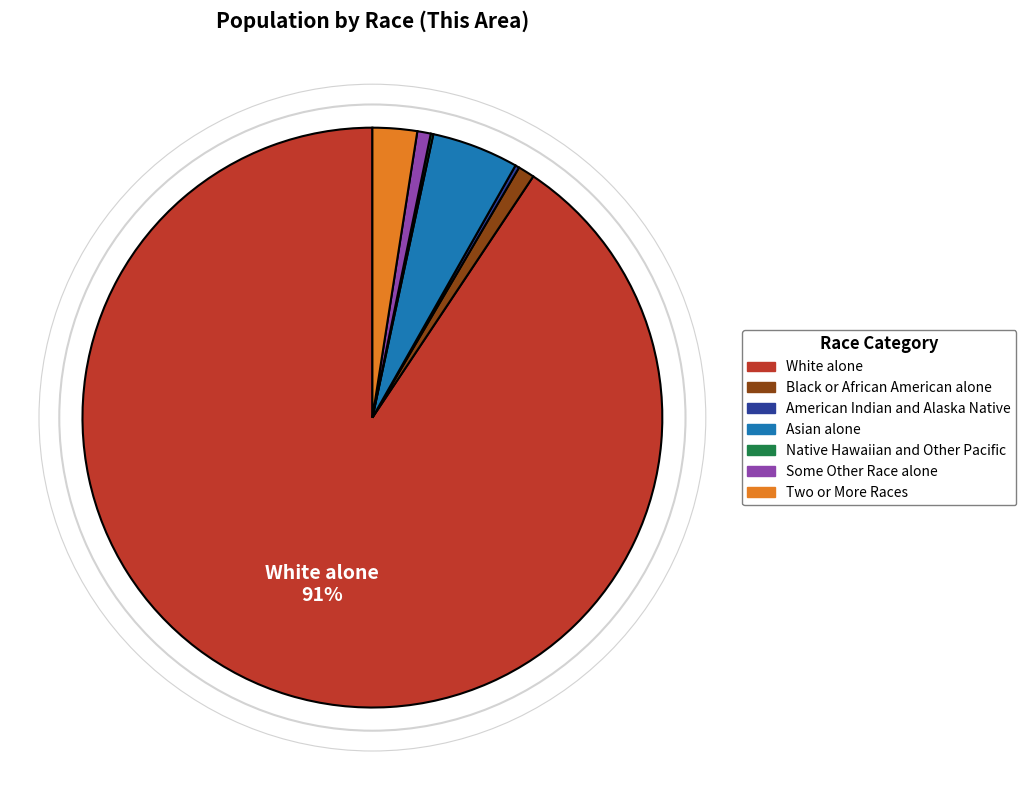

Do White alone and Black or African American alone together represent more than half of the pie?

Yes